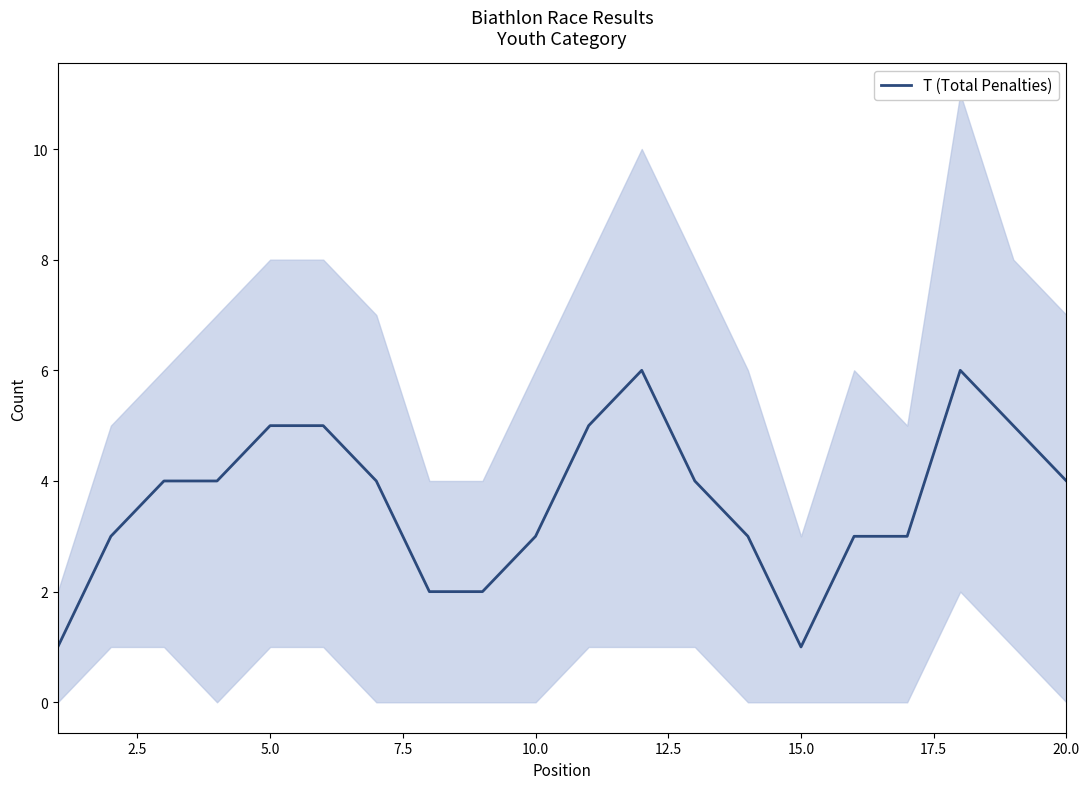

What is the maximum value for T (Total Penalties)?

6